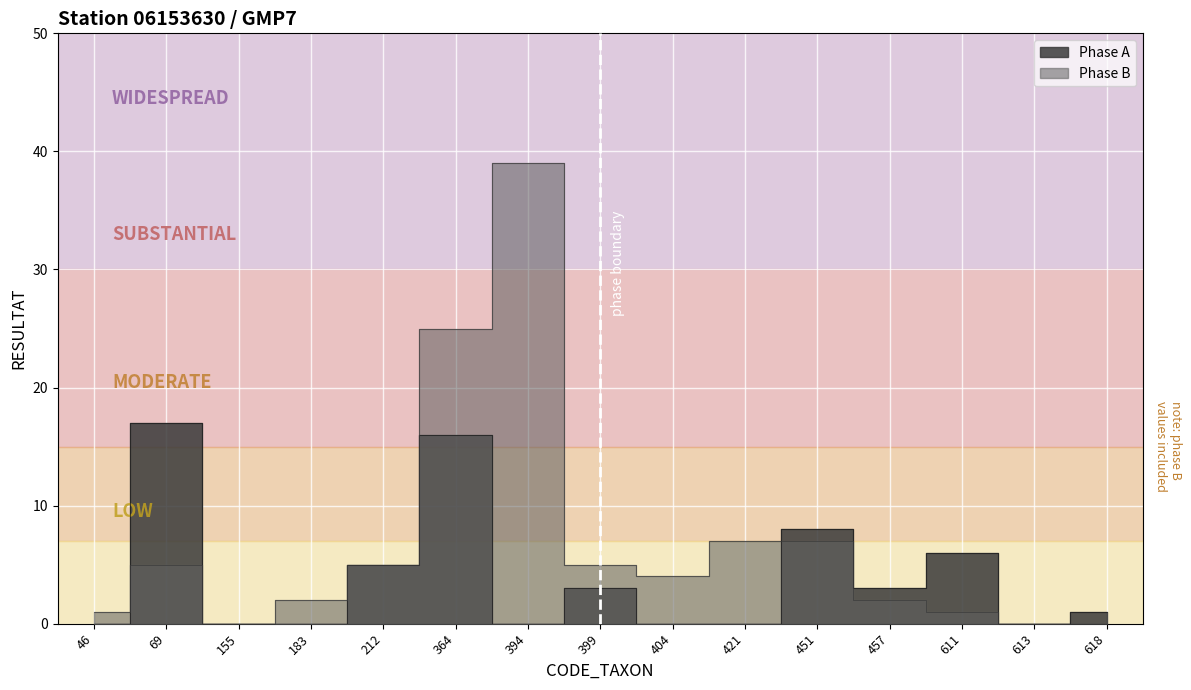

Where do Phase A and Phase B first cross each other?

46 and 69